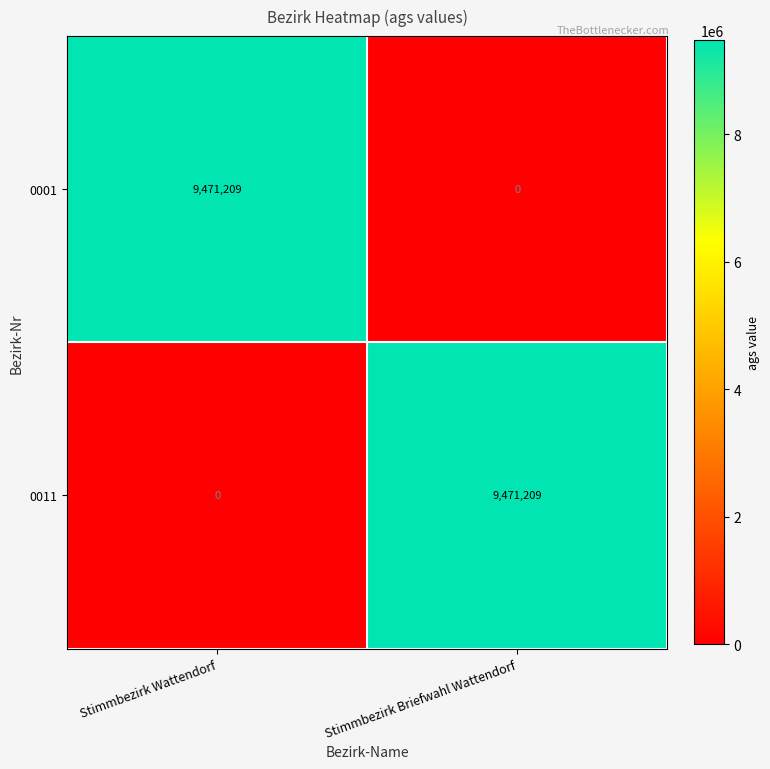

How many values in 0001 are above zero?

1